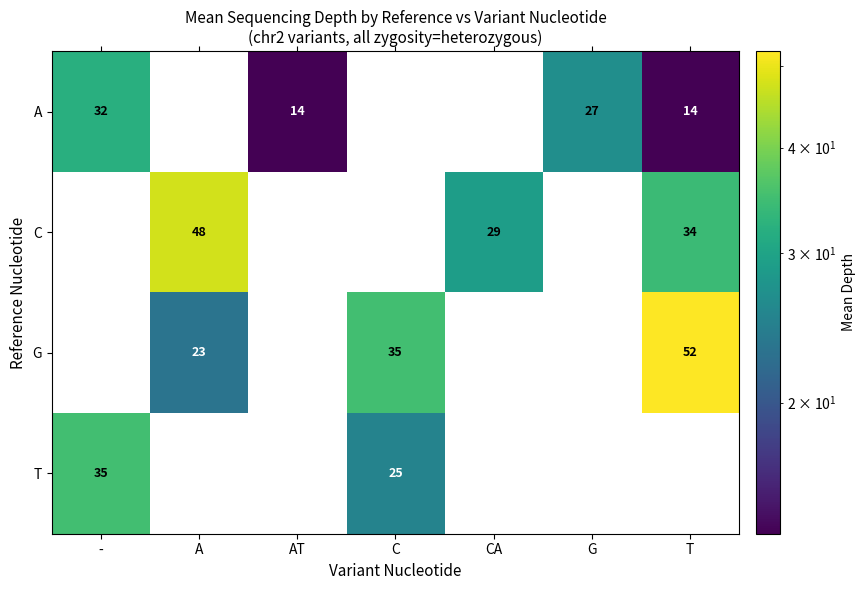

The value of A at T is 14. True or false?

True